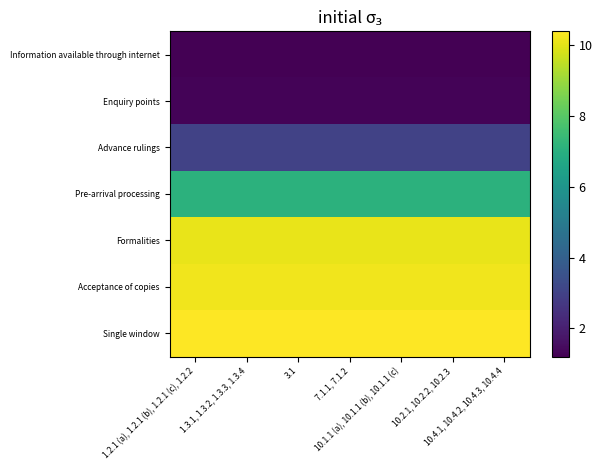

At which category is the sum across all series the highest?

1.2.1 (a), 1.2.1 (b), 1.2.1 (c), 1.2.2